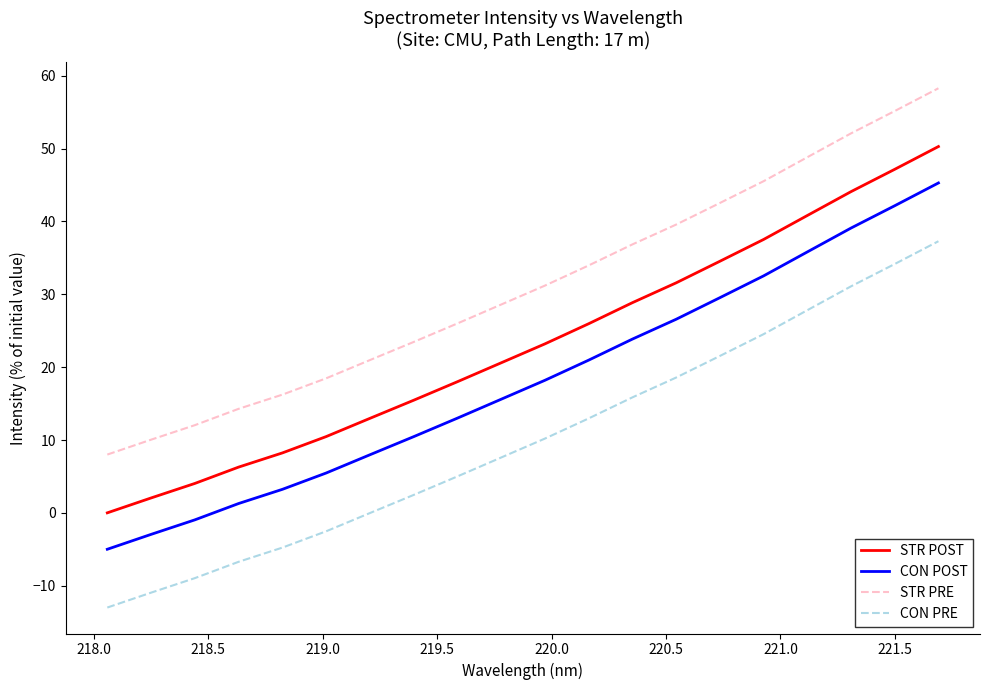

Rank the series by their average value, from lowest to highest.

CON PRE, CON POST, STR POST, STR PRE